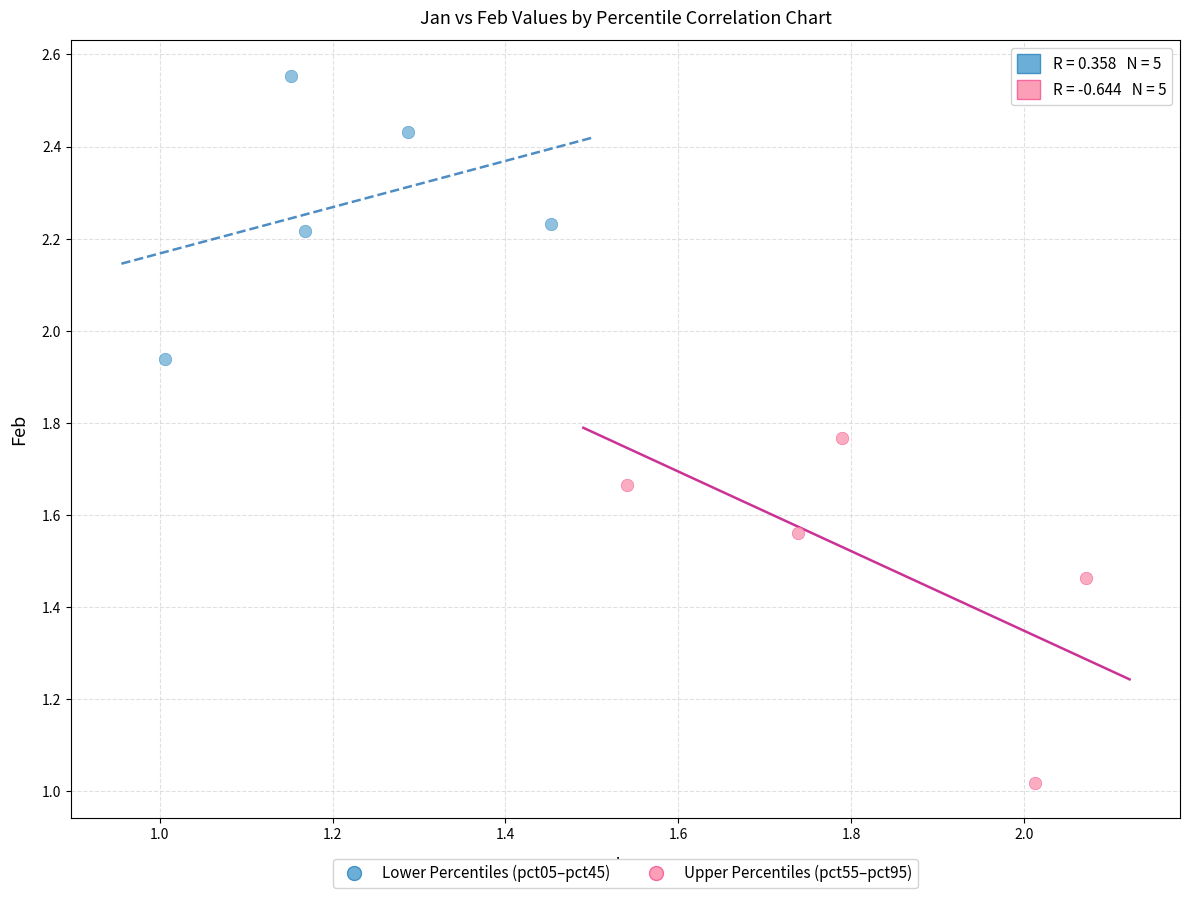

Which series reaches the maximum Y coordinate?

Lower Percentiles (pct05–pct45)